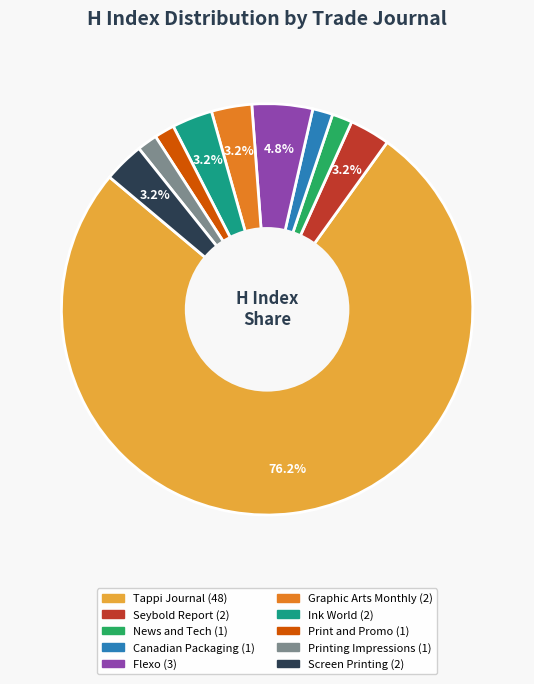

To the nearest percent, what portion does News and Tech represent?

2%